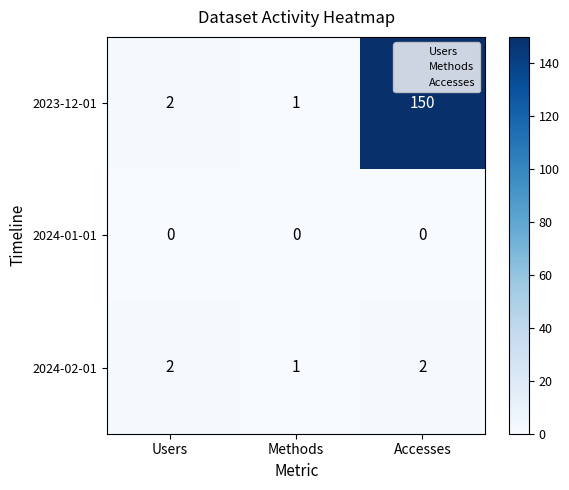

At which category is the sum across all series the highest?

Accesses